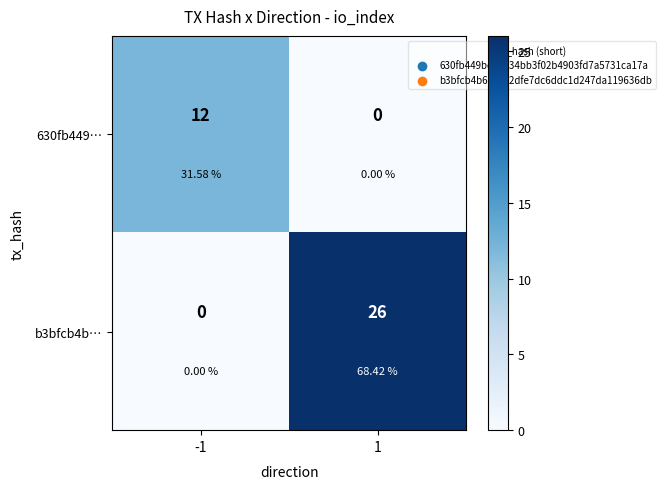

What is the total value across all series at 1?

26